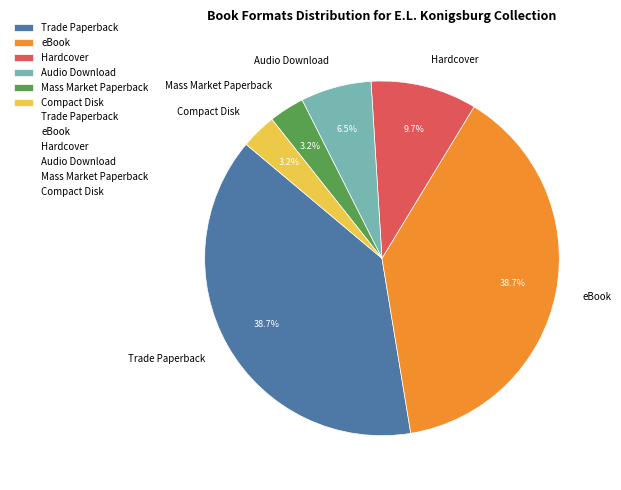

What portion of the pie excludes eBook?

61.3%